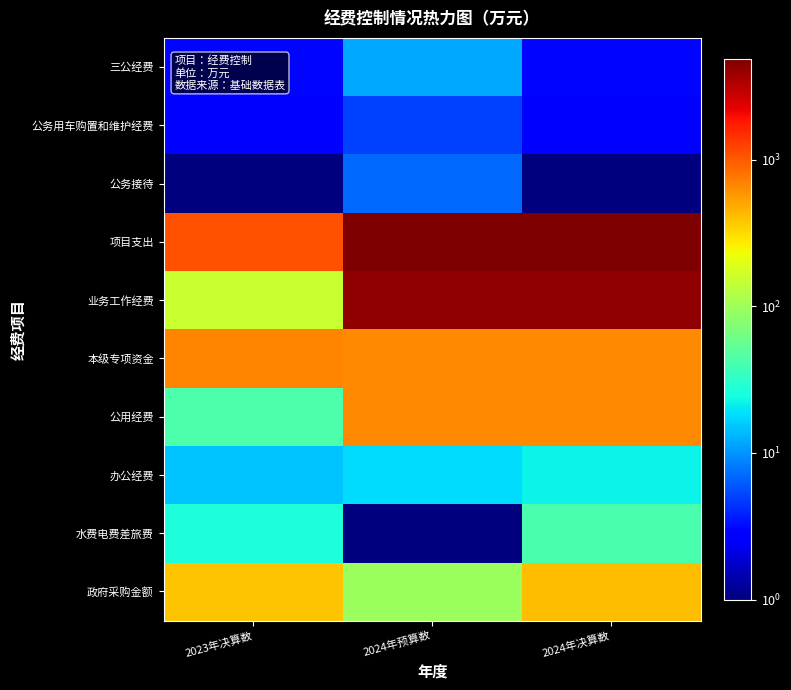

What is the spread (max minus min) of values at 2023年决算数?

1094.2